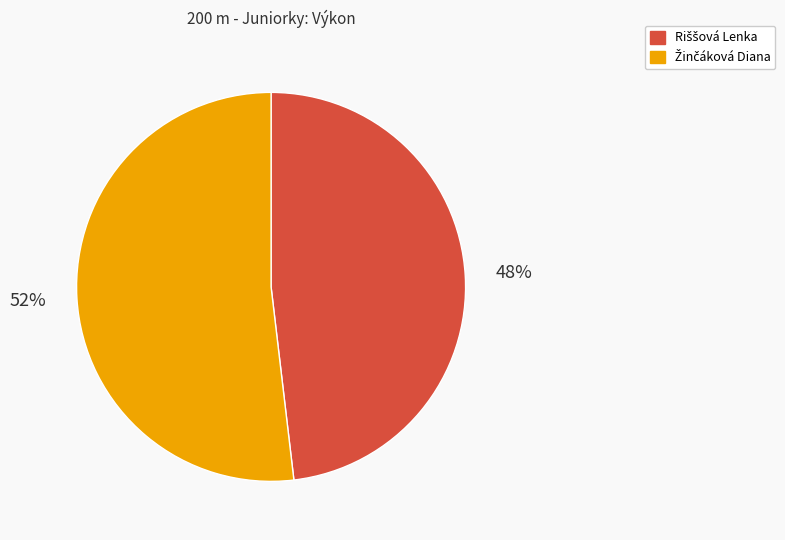

Is there a majority slice in this chart?

Yes